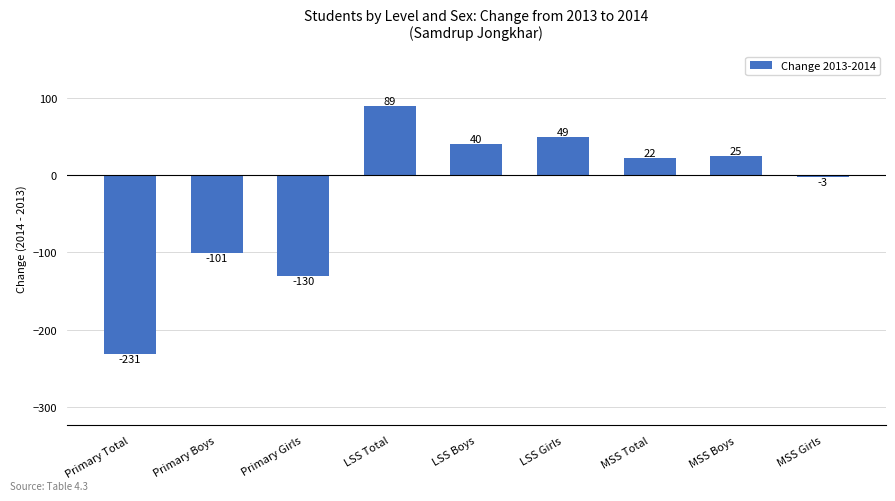

Rank the categories by value from highest to lowest.

LSS Total, LSS Girls, LSS Boys, MSS Boys, MSS Total, MSS Girls, Primary Boys, Primary Girls, Primary Total